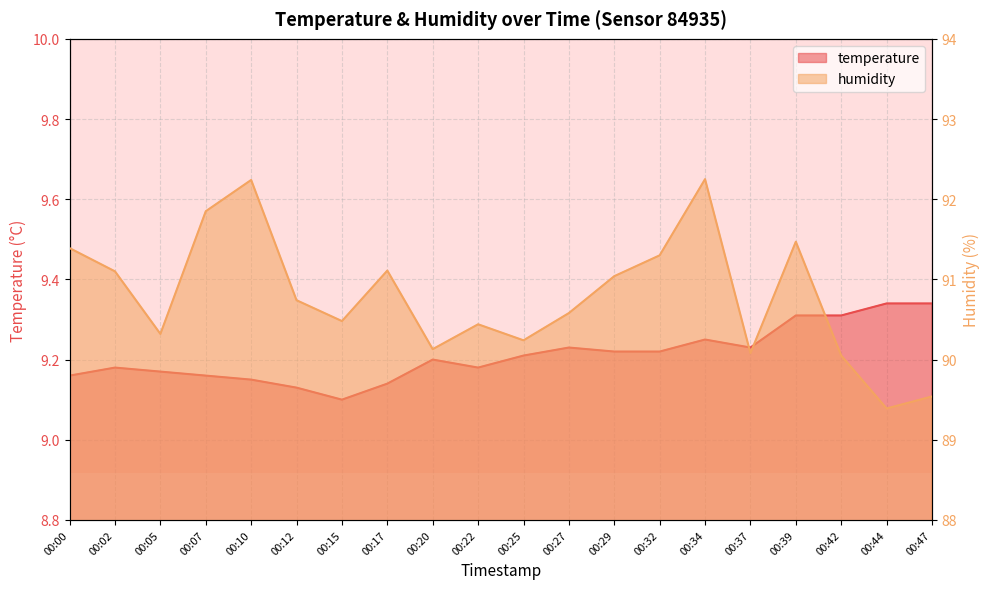

What is the sum of the temperature values at 00:22 and 00:27?

18.4